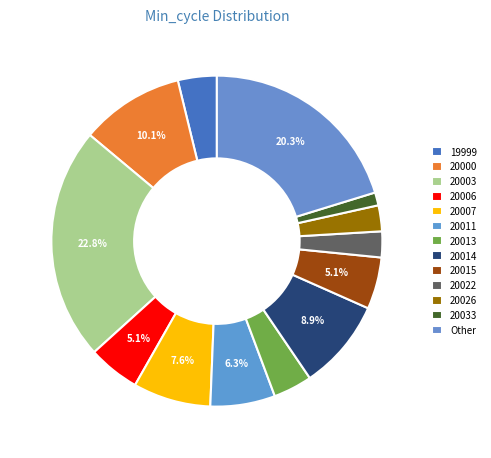

To the nearest percent, what is the difference between the largest and smallest slice percentages?

22%